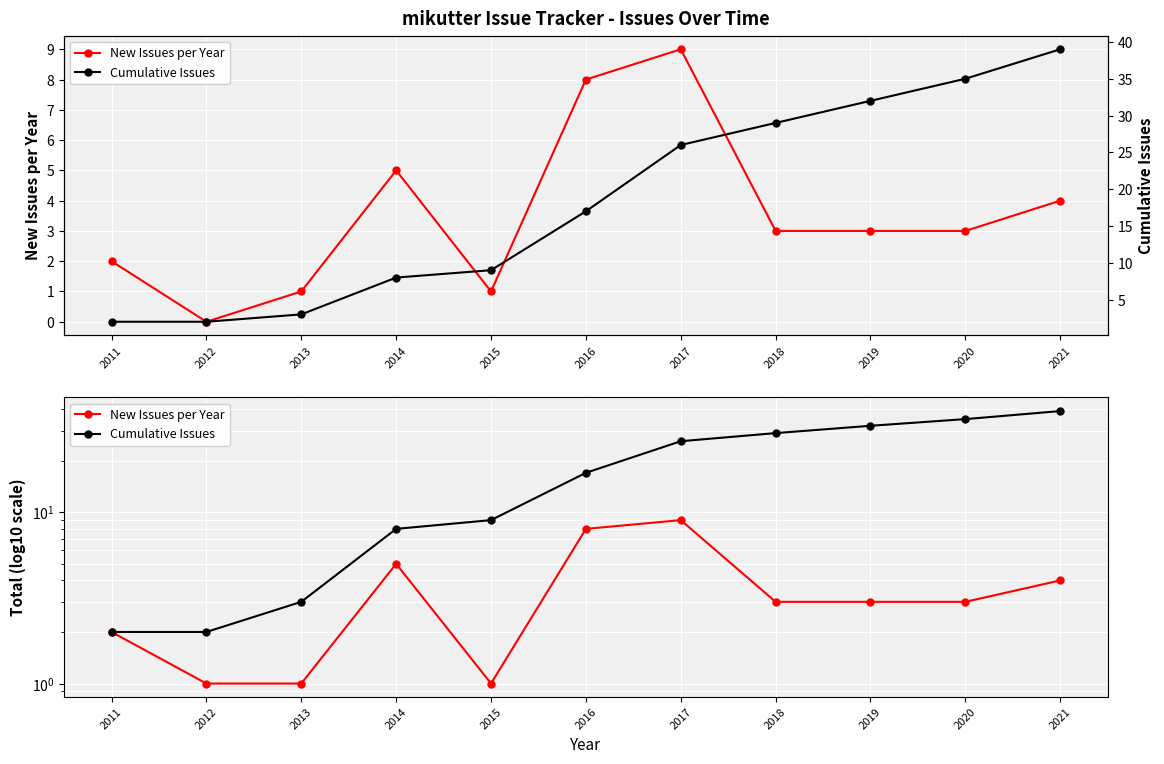

Is the value of Cumulative Issues at 2014 greater than the value of New Issues per Year at 2019?

Yes